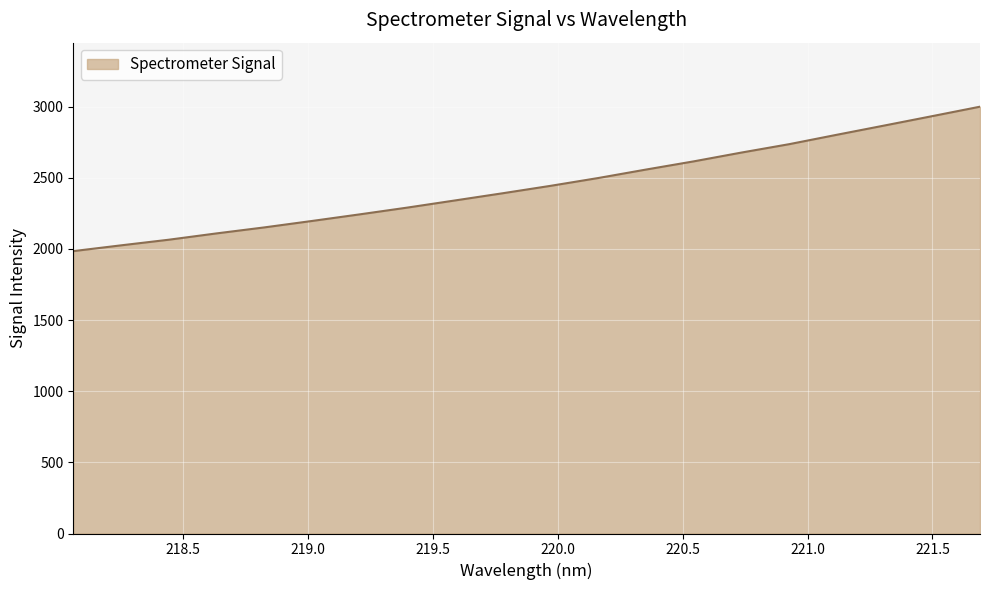

What is the greatest value displayed?

2999.6